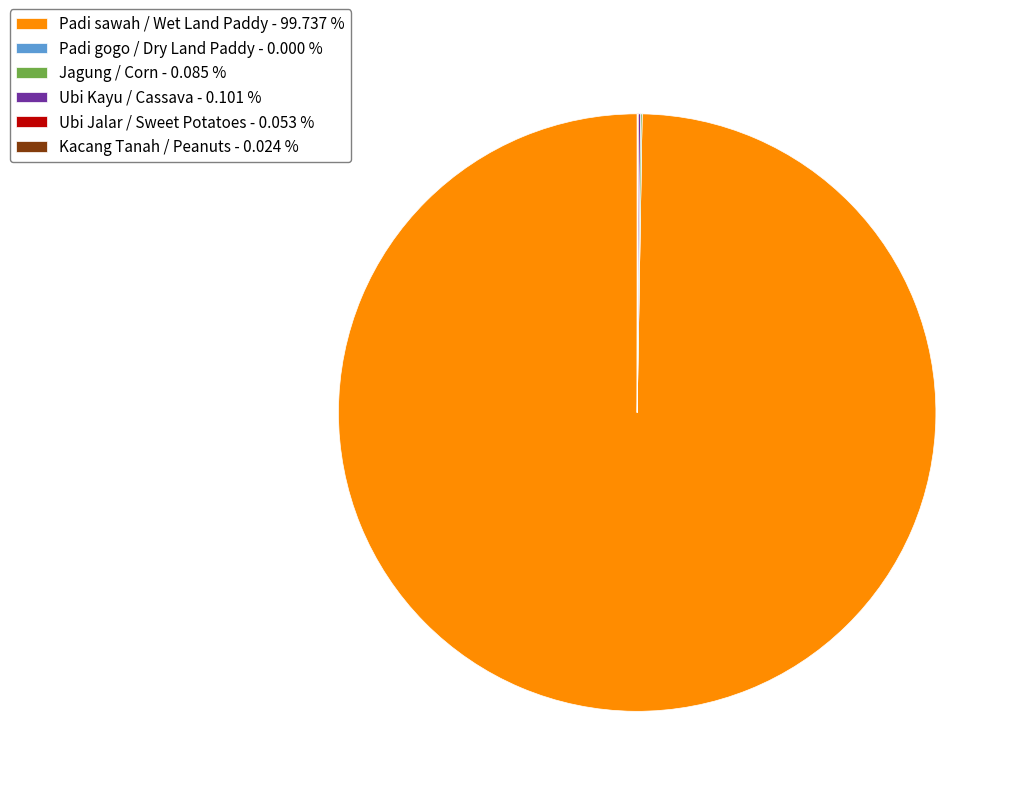

Is Padi sawah / Wet Land Paddy - 99.737 % the majority of the pie?

Yes